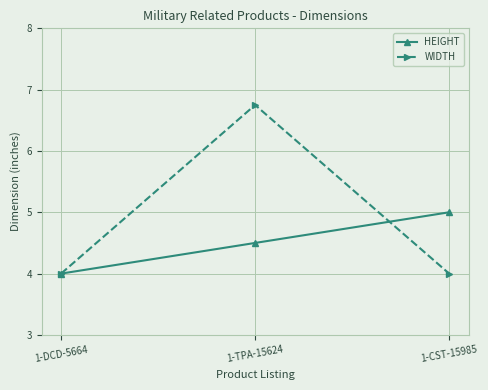

What is the difference between the maximum and minimum values in the WIDTH series?

2.8